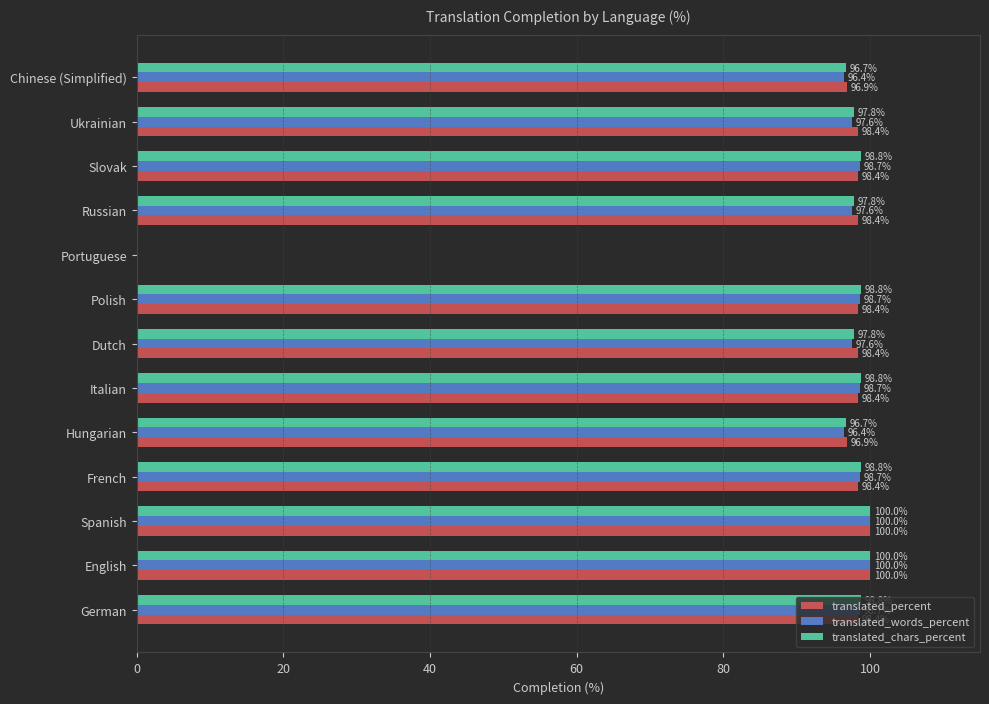

What is the sum of all translated_chars_percent values?

1180.8